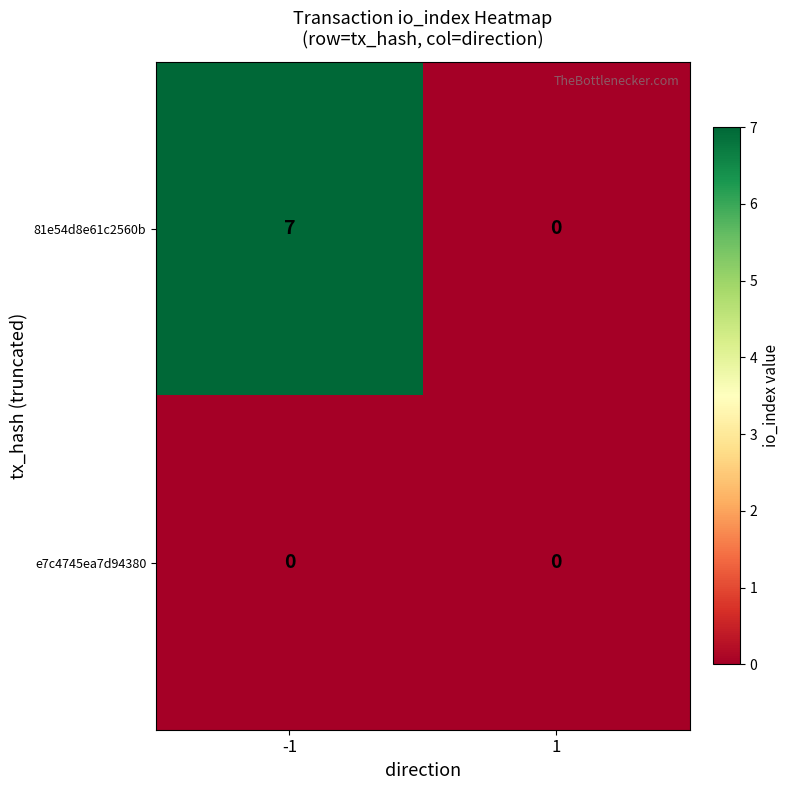

Which series changed the most between -1 and 1?

81e54d8e61c2560b